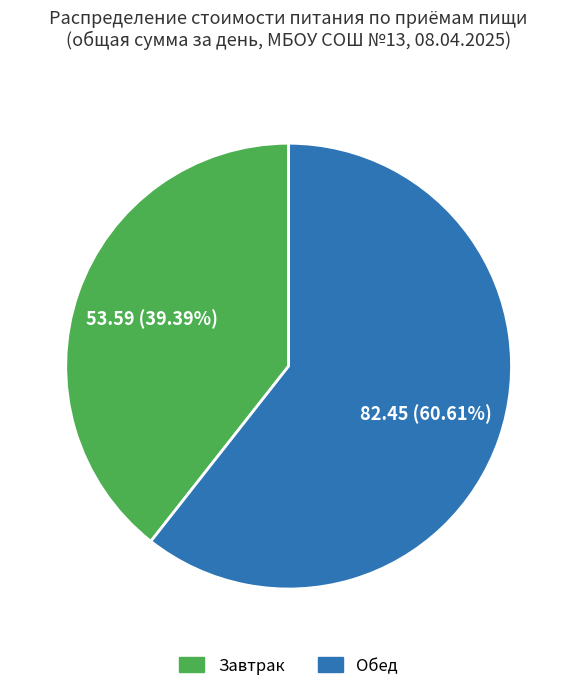

To the nearest percent, what portion does Завтрак represent?

39%